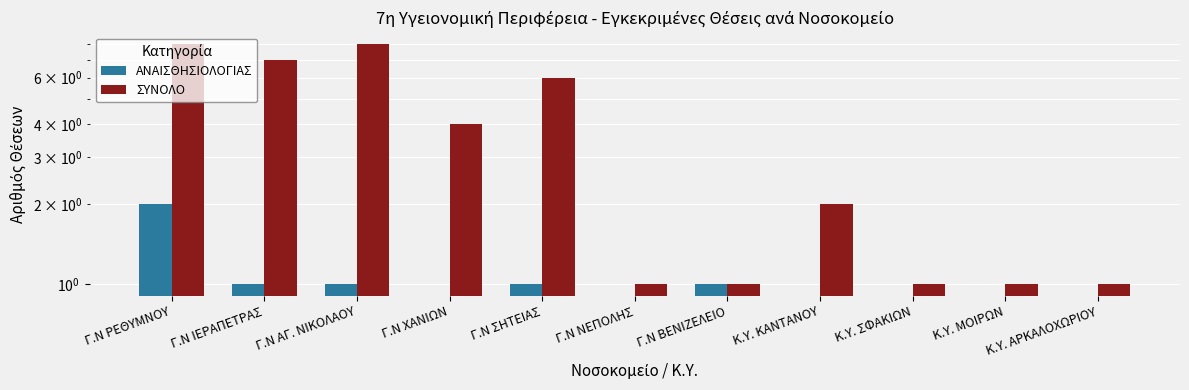

List the series in order of their peak value, highest first.

ΣΥΝΟΛΟ, ΑΝΑΙΣΘΗΣΙΟΛΟΓΙΑΣ